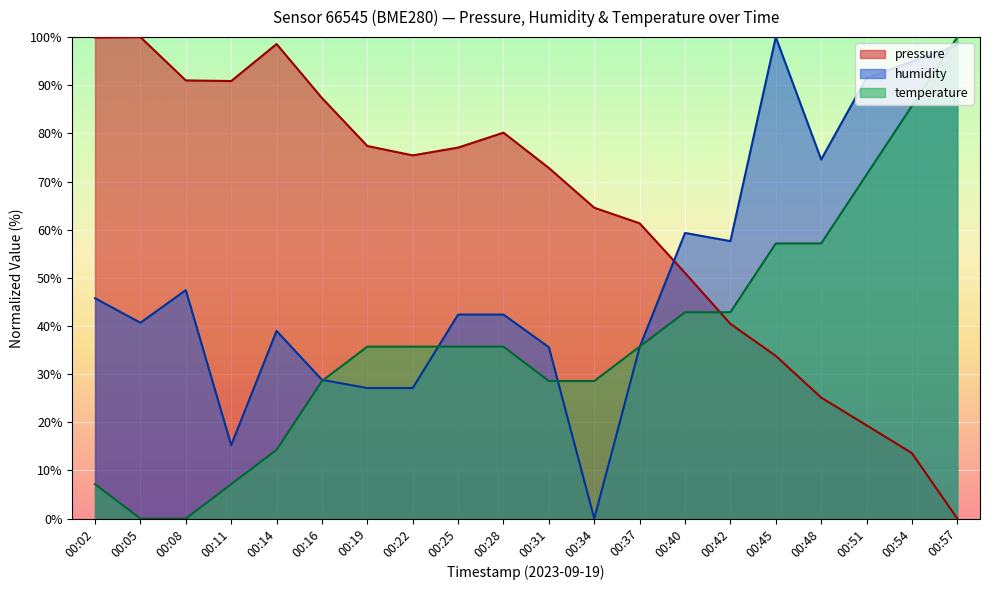

What is the highest value of the humidity series?

100.0